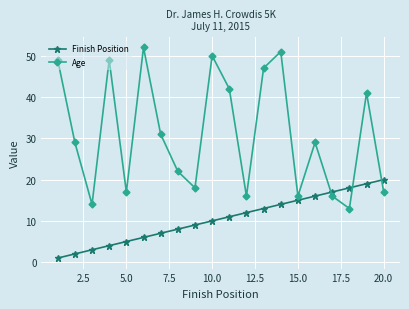

What is the difference between the maximum and minimum values in the Finish Position series?

19